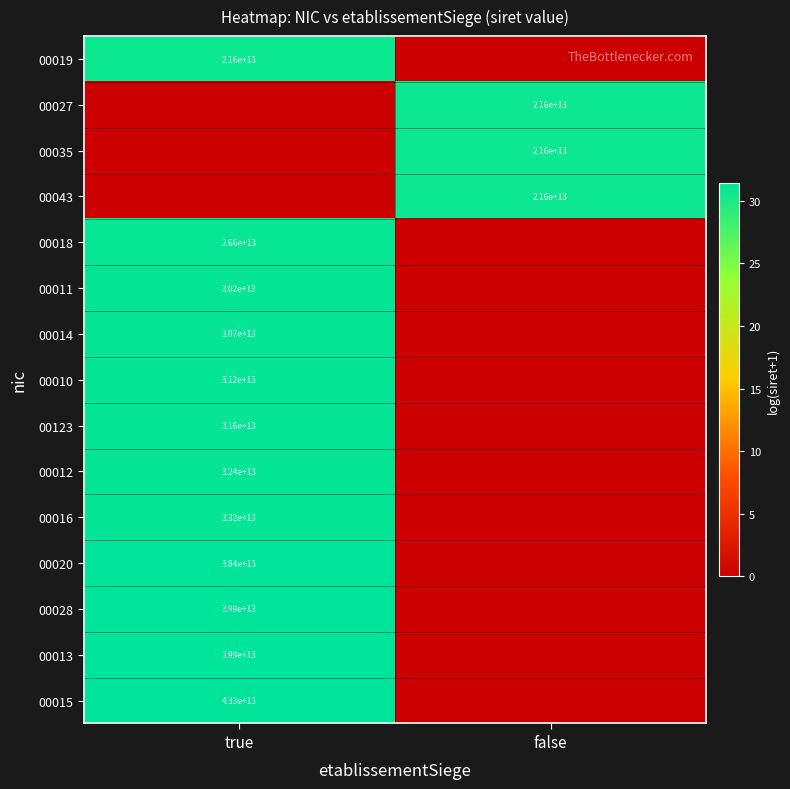

Which category has the highest value across all series?

true